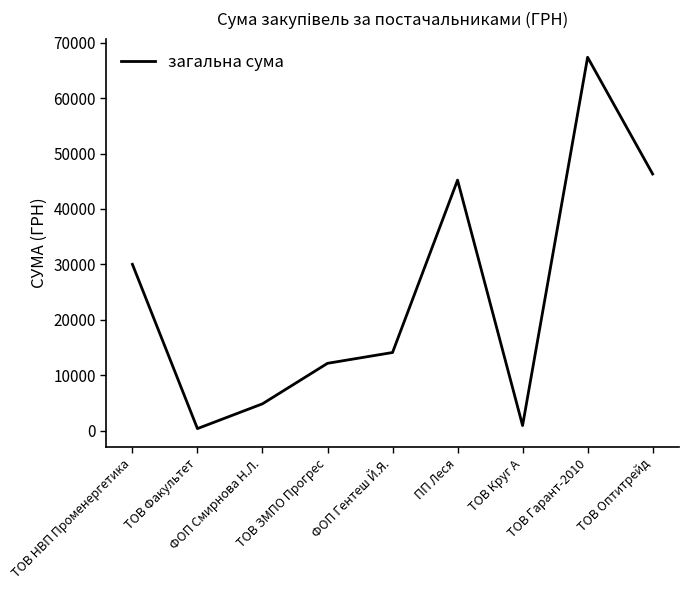

How many lines are shown in the chart?

1